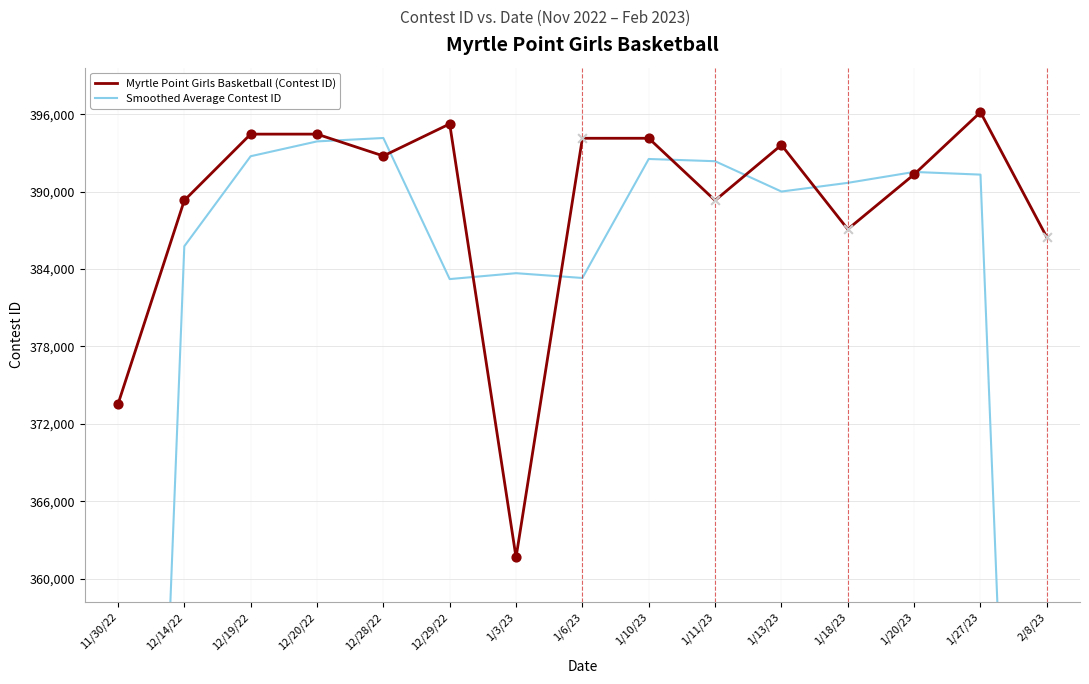

Which series contains the lowest Y value?

Smoothed Average Contest ID